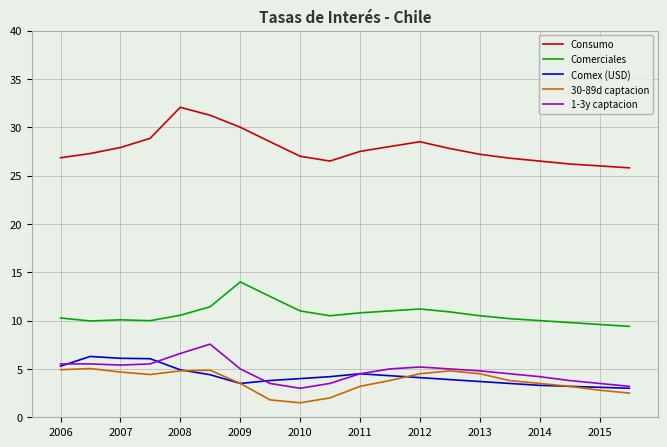

Is this an area chart (filled region under the line)?

No